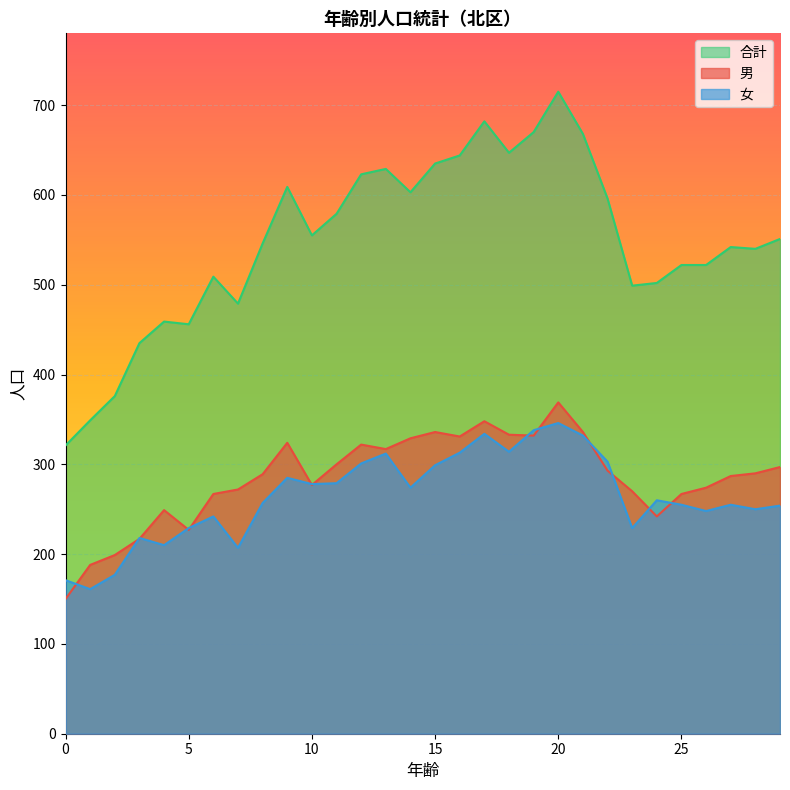

Between 3 and 14, which is larger?

14